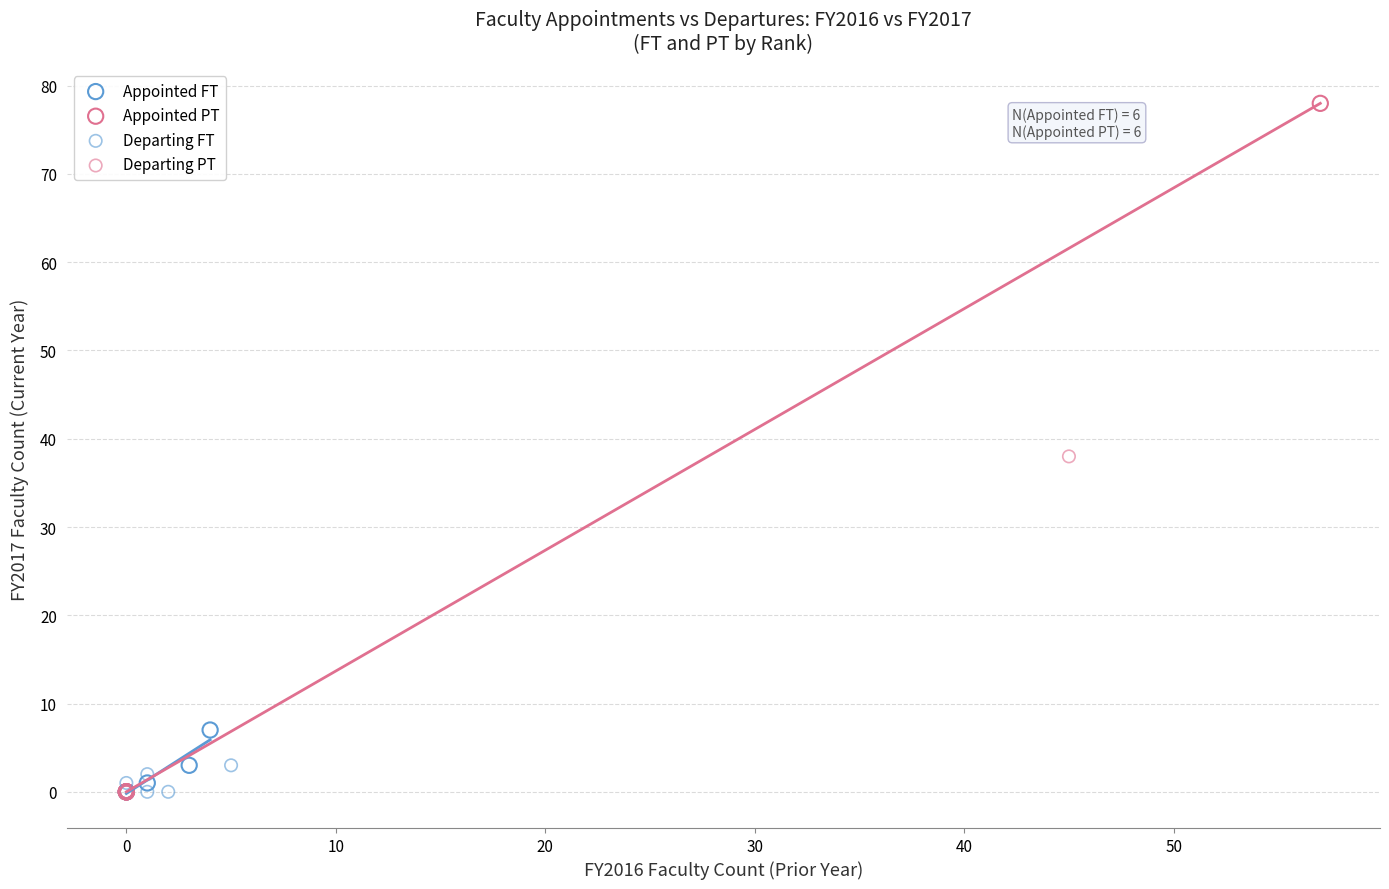

Which series has the largest Y range (max minus min)?

Appointed PT